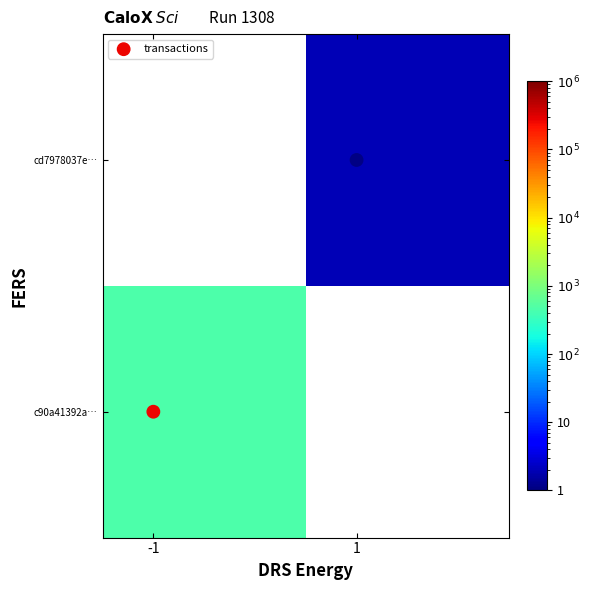

Which series has the largest total across all categories?

transactions